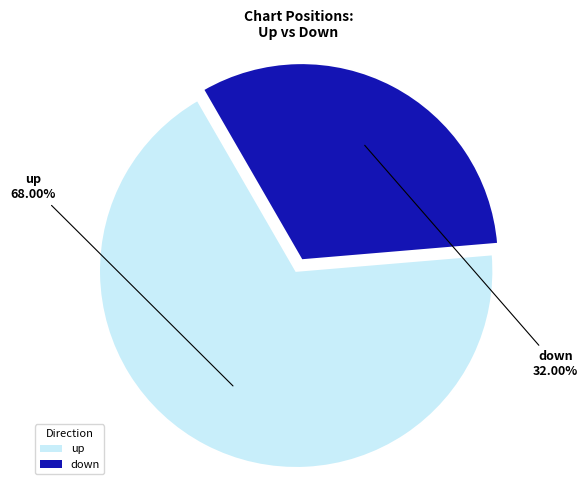

What is the total percentage of down and up?

100.0%